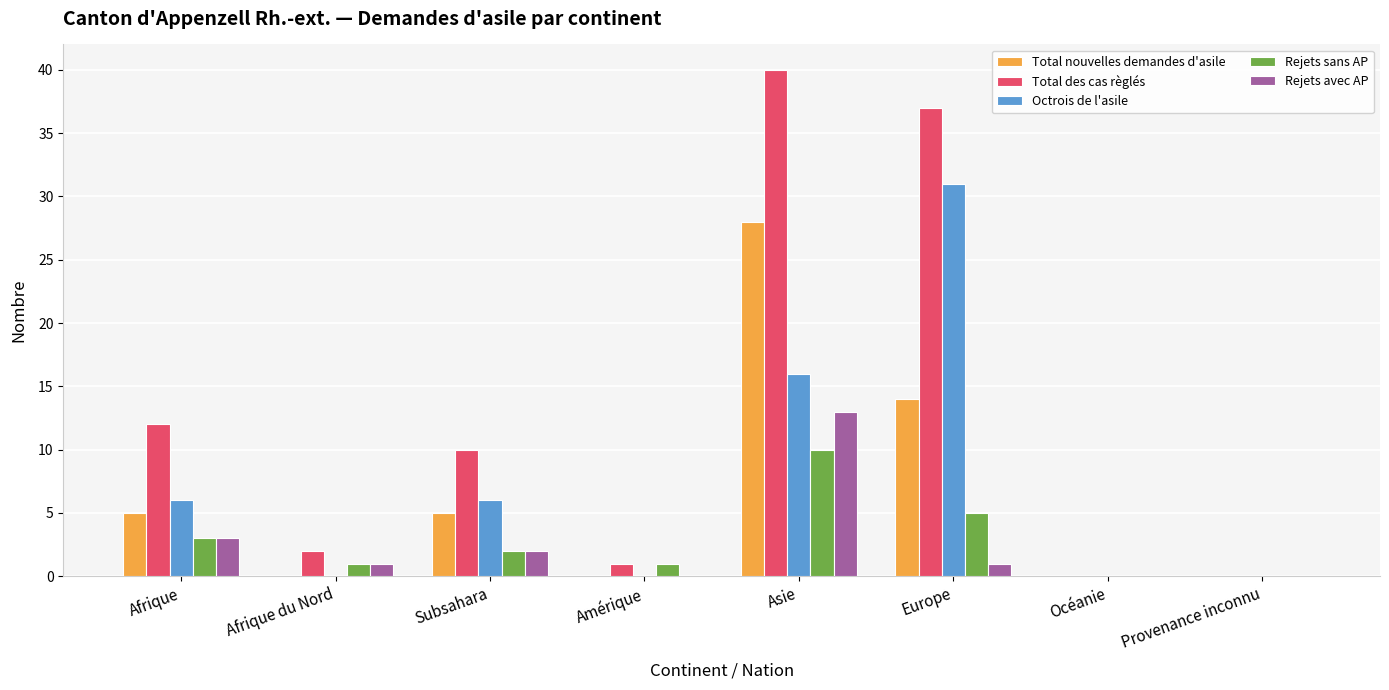

How many series are shown in this chart?

5